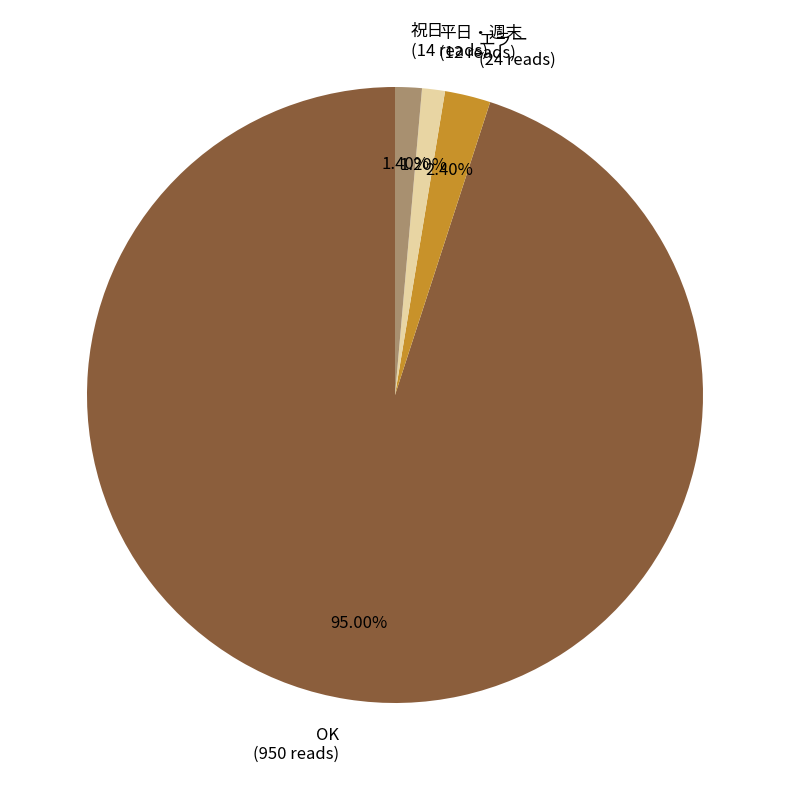

What percentage is the エラー slice, to the nearest percent?

2%